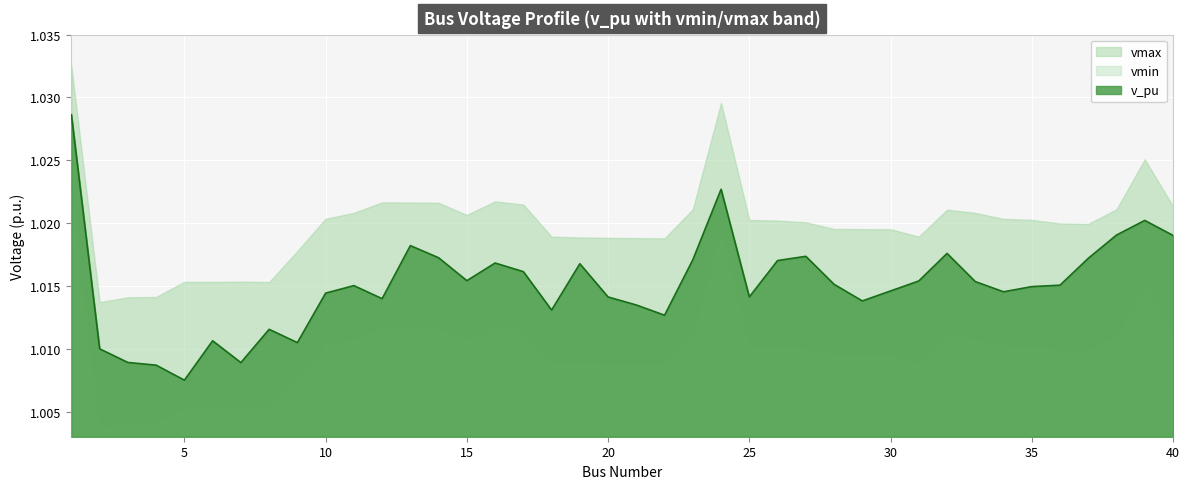

Reading left to right, list all the values displayed in this chart.

v_pu: 1.0	1.0	1.0	1.0	1.0	1.0	1.0	1.0	1.0	1.0	1.0	1.0	1.0	1.0	1.0	1.0	1.0	1.0	1.0	1.0	1.0	1.0	1.0	1.0	1.0	1.0	1.0	1.0	1.0	1.0	1.0	1.0	1.0	1.0	1.0	1.0	1.0	1.0	1.0	1.0
vmin: 1.0	1.0	1.0	1.0	1.0	1.0	1.0	1.0	1.0	1.0	1.0	1.0	1.0	1.0	1.0	1.0	1.0	1.0	1.0	1.0	1.0	1.0	1.0	1.0	1.0	1.0	1.0	1.0	1.0	1.0	1.0	1.0	1.0	1.0	1.0	1.0	1.0	1.0	1.0	1.0
vmax: 1.0	1.0	1.0	1.0	1.0	1.0	1.0	1.0	1.0	1.0	1.0	1.0	1.0	1.0	1.0	1.0	1.0	1.0	1.0	1.0	1.0	1.0	1.0	1.0	1.0	1.0	1.0	1.0	1.0	1.0	1.0	1.0	1.0	1.0	1.0	1.0	1.0	1.0	1.0	1.0